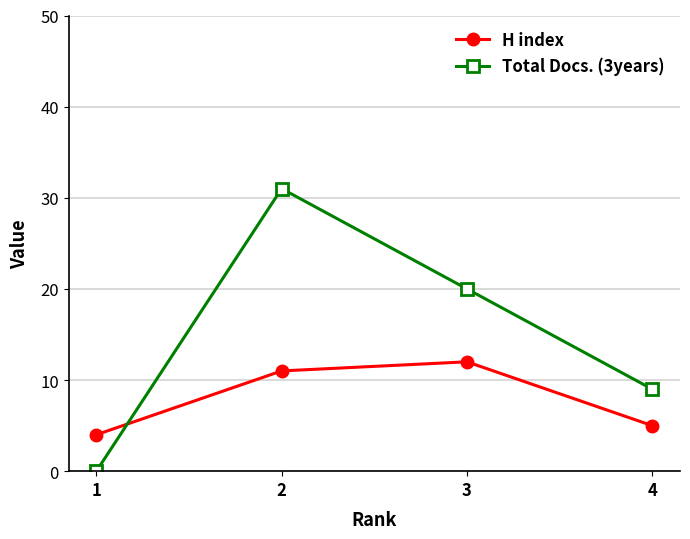

How many intersections are there between H index and Total Docs. (3years)?

1